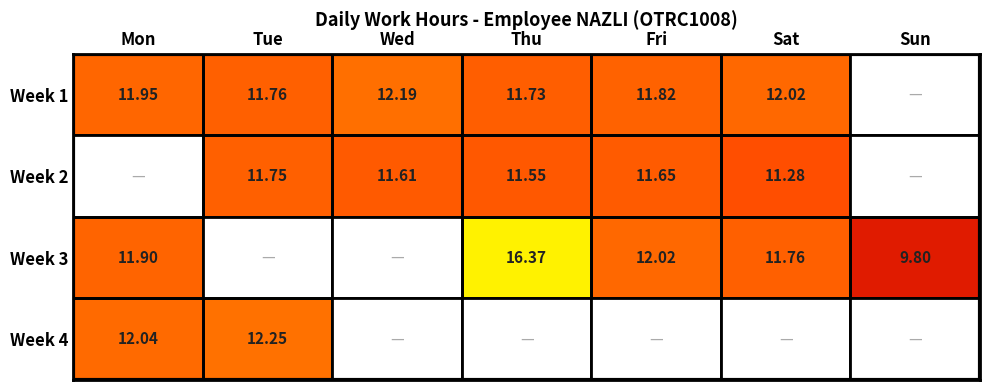

At which label is Week 1 closest to 6?

Thu